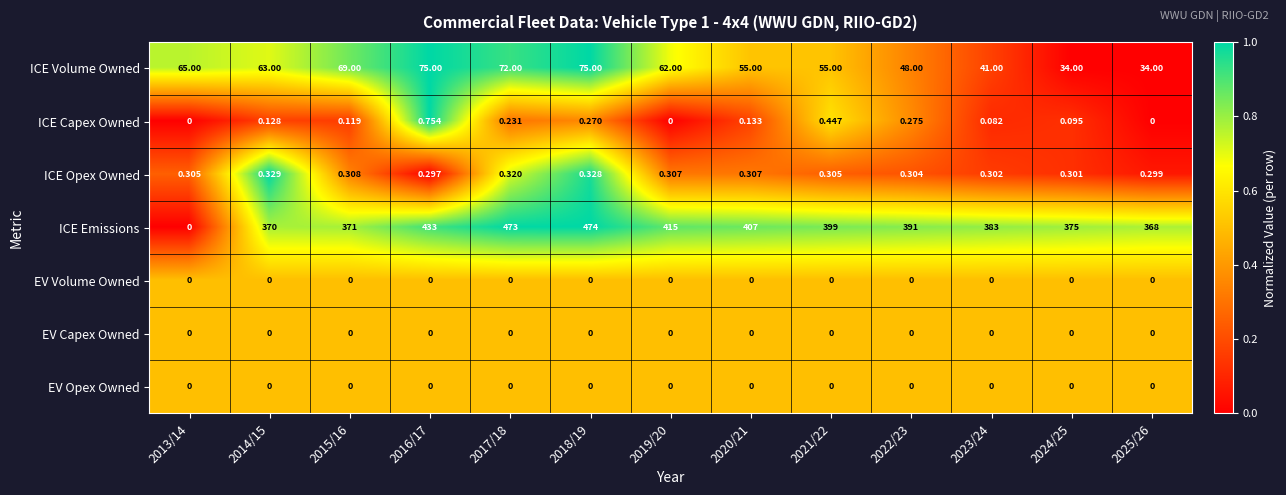

Which series has the largest total across all categories?

ICE Emissions